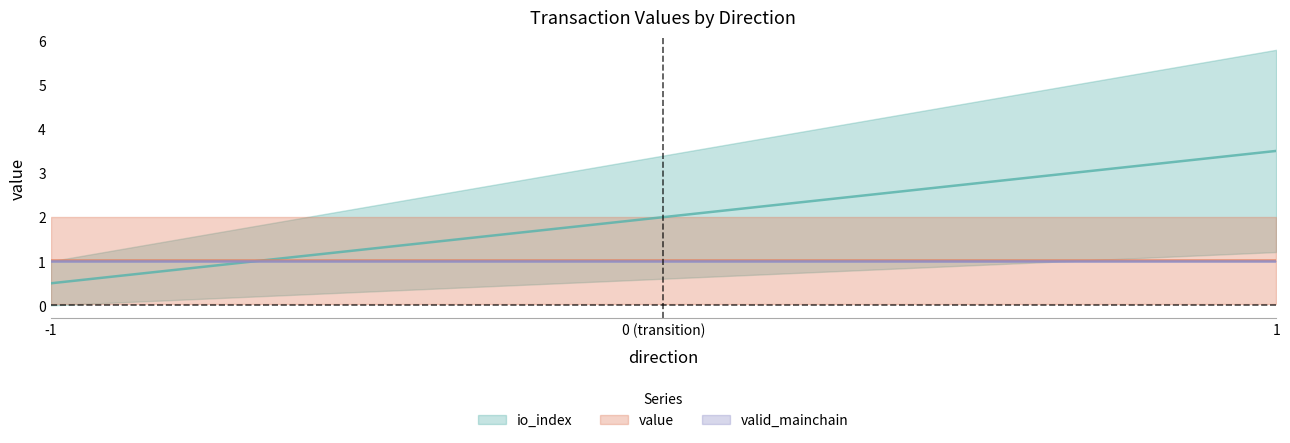

Which series has the widest spread of values?

io_index